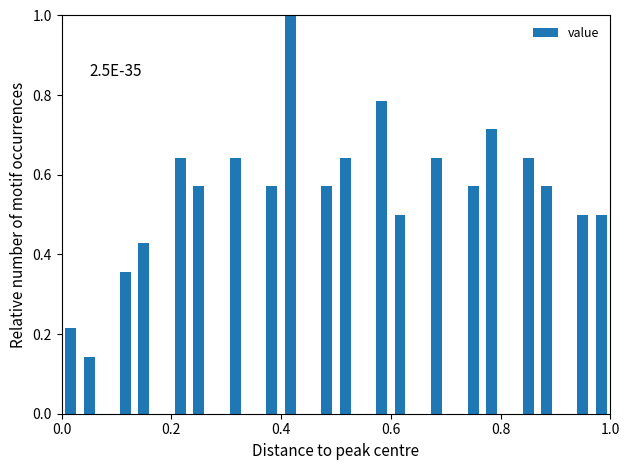

Around what value on the x-axis is the tallest bar? Give the approximate position of its centre, as read against the axis.

0.42